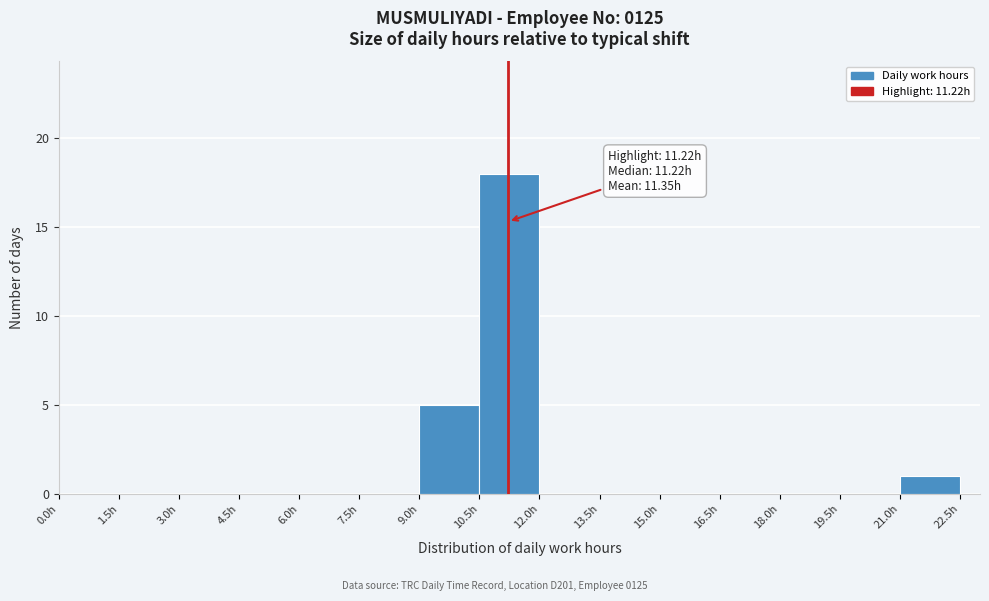

Over which range of the x-axis is the bar tallest?

10.5 to 12.0